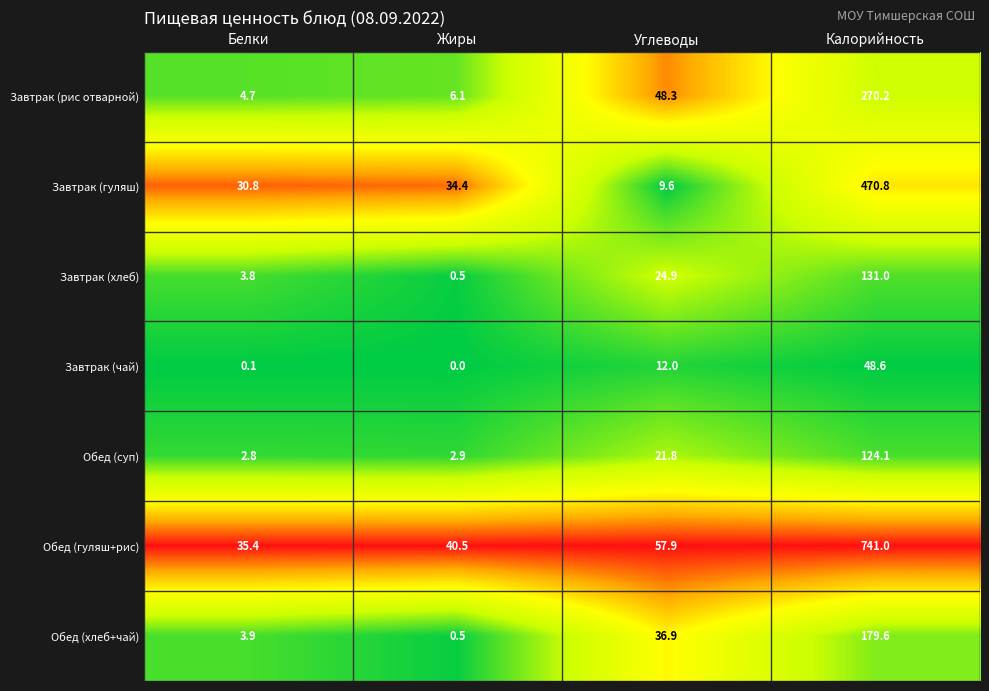

What is the difference between the second highest and minimum values in the Обед (хлеб+чай) series?

36.4